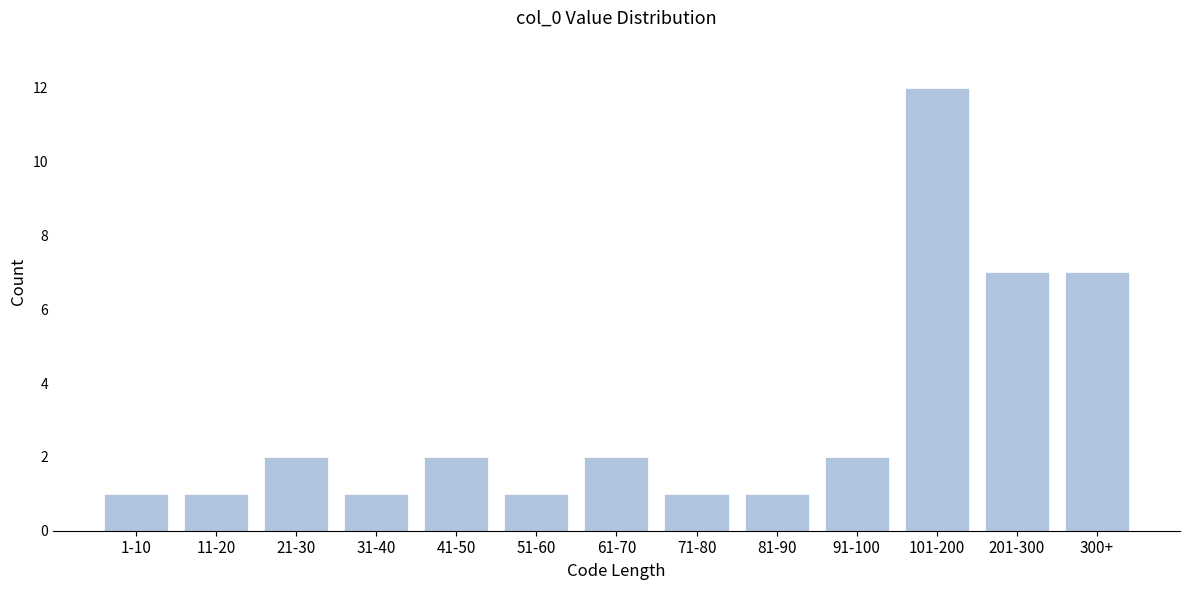

Reading right to left, list all the values displayed in this chart.

300+=7	201-300=7	101-200=12	91-100=2	81-90=1	71-80=1	61-70=2	51-60=1	41-50=2	31-40=1	21-30=2	11-20=1	1-10=1